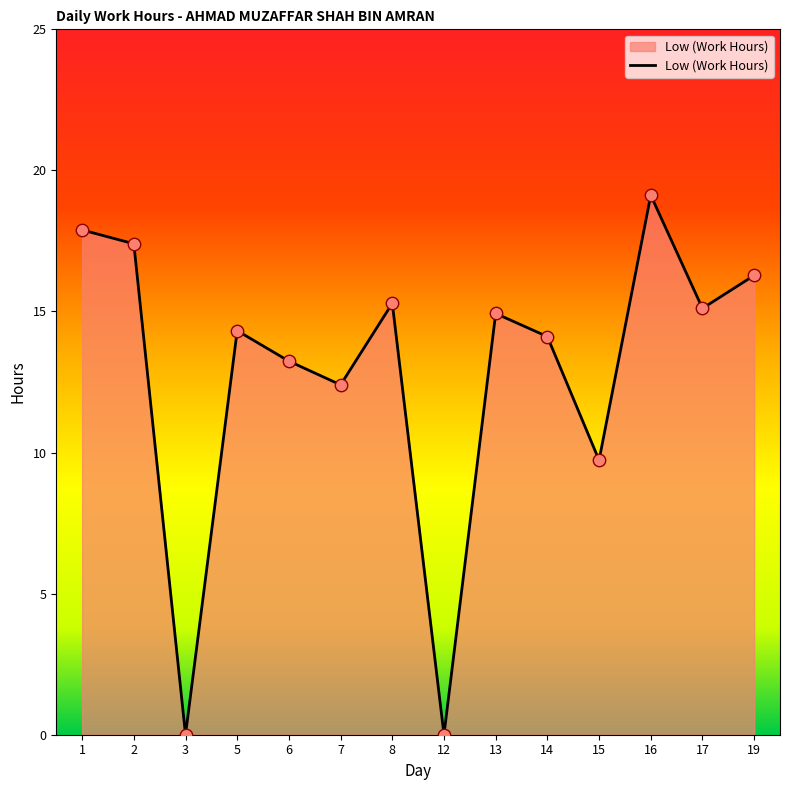

Approximately how many times larger is the value at 13 compared to 14?

1.1